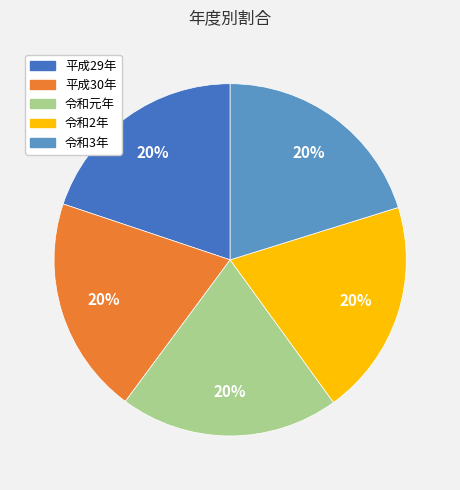

How many segments does this pie chart have?

5